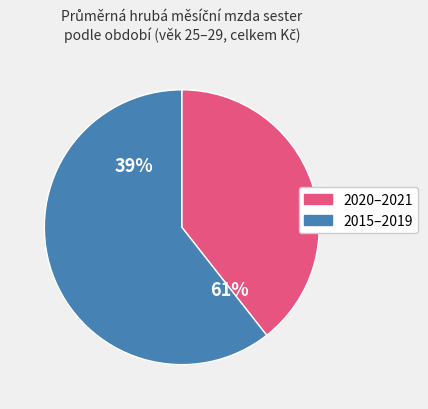

True or false: 2021 accounts for 7% of the total.

False